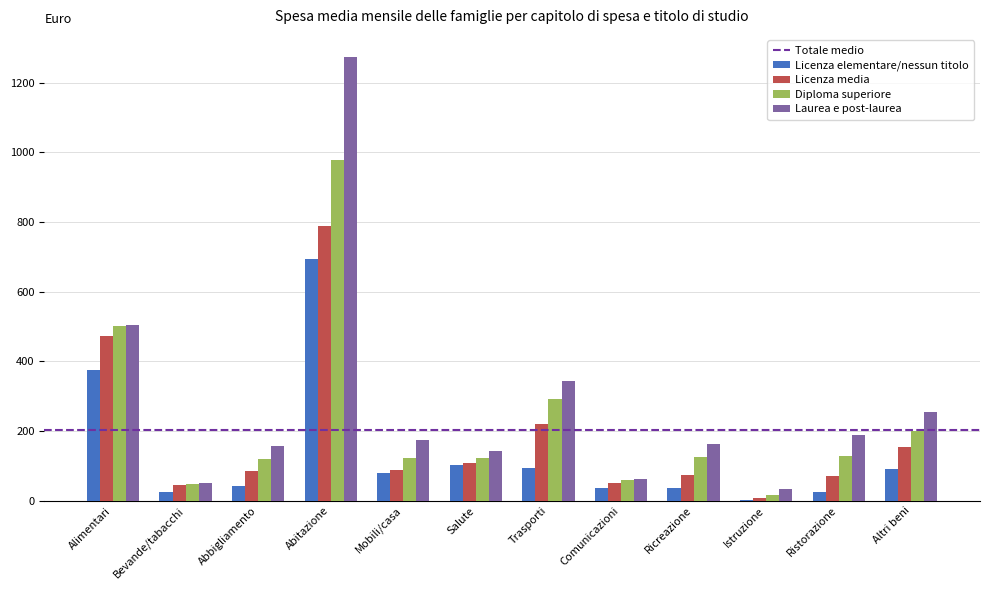

How many data points in Diploma superiore are above 126?

6